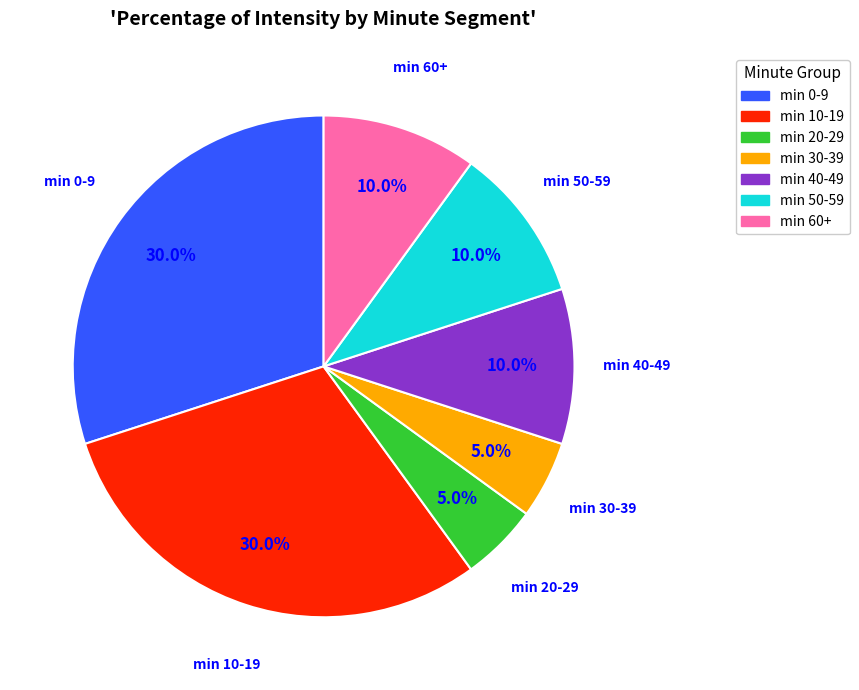

Does any single category account for the majority?

No